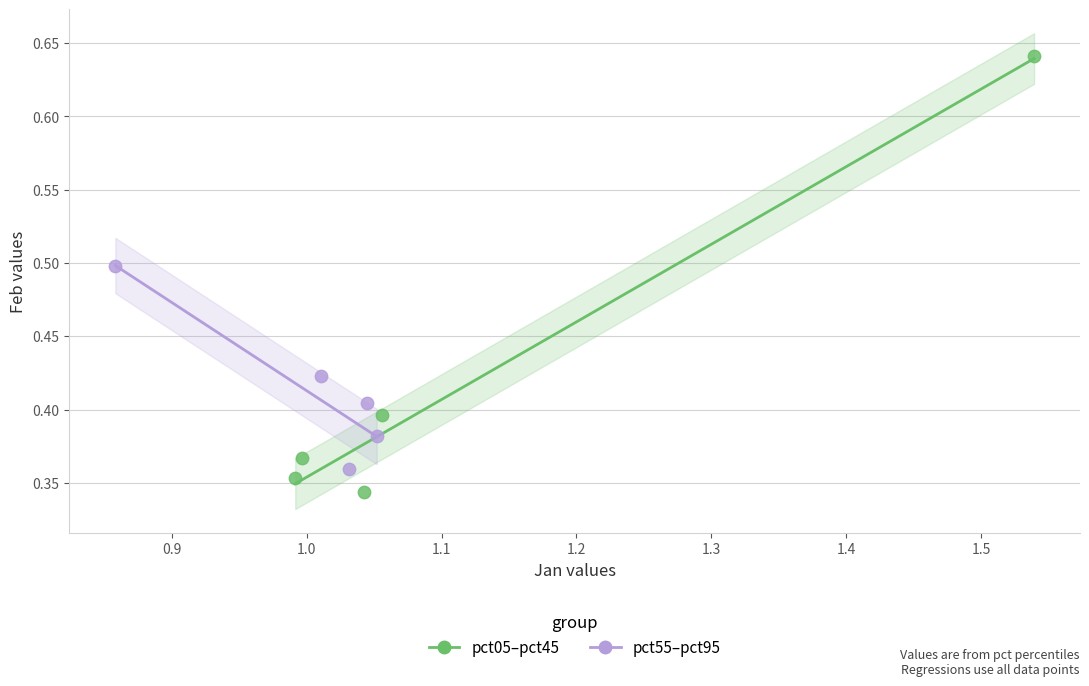

Which series reaches the maximum Y coordinate?

pct05–pct45